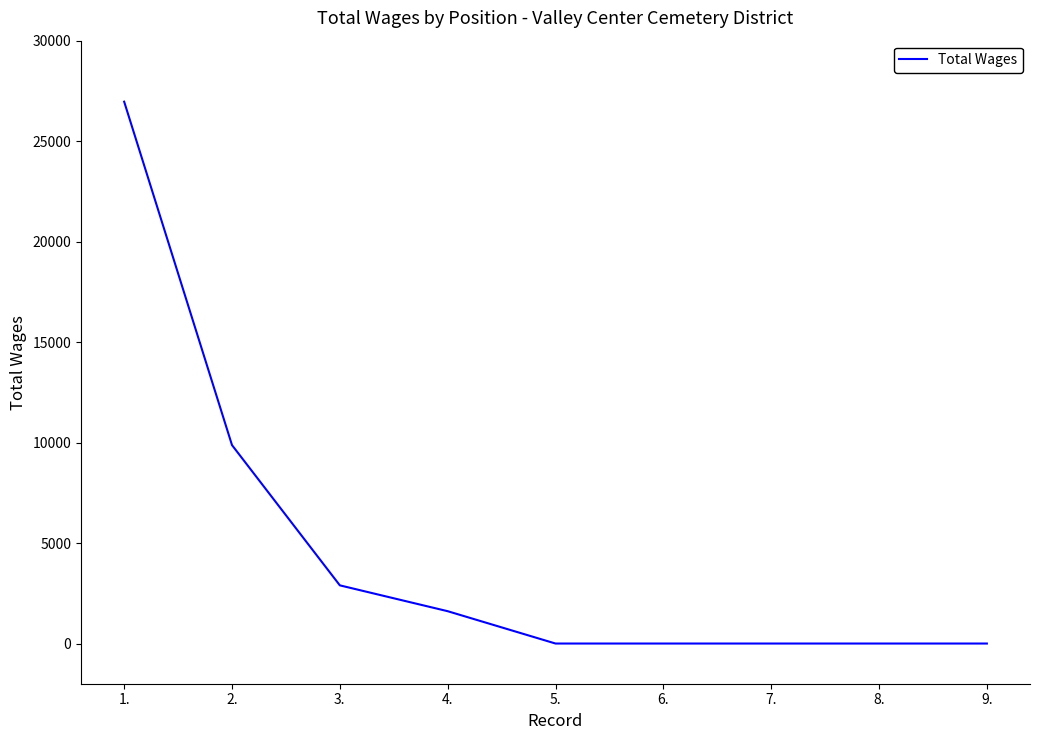

Reading left to right, transcribe all the data shown in this chart.

26964	9874	2895	1609	0	0	0	0	0